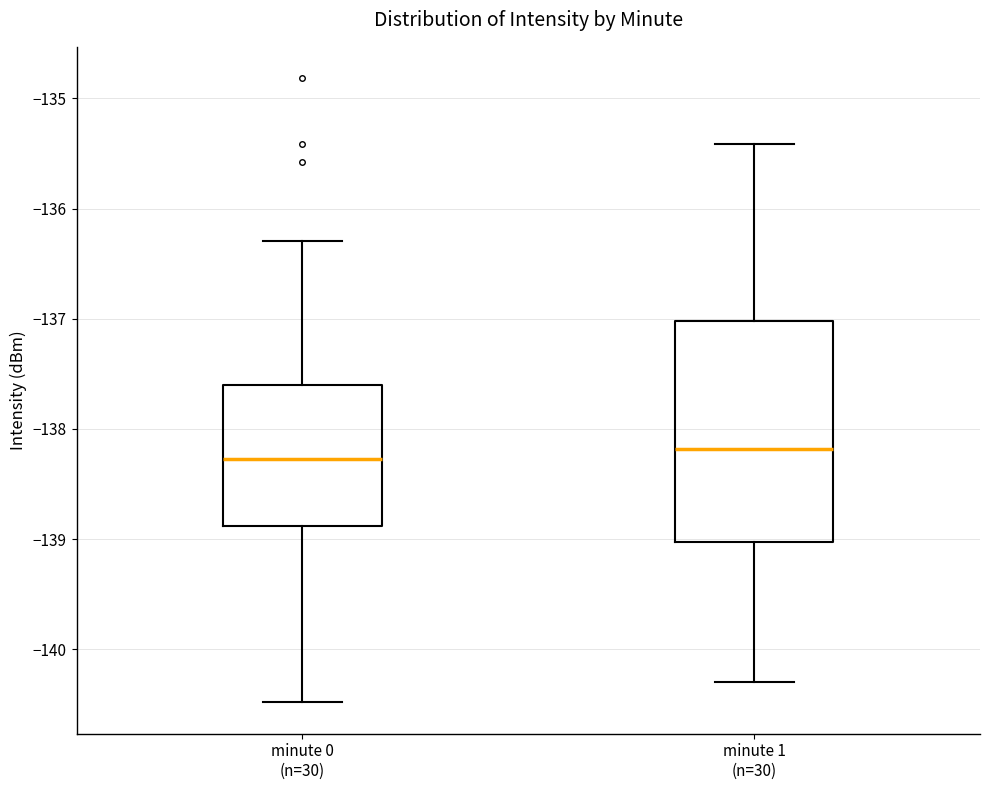

Reading left to right, read every box against the y-axis: the position of its median line, the range the box covers, and the ends of its whiskers. The values are not printed on the chart, so give them approximately, as read against the axis.

minute 0 (n=30): median -138.3, box -138.9 to -137.6, whiskers -140.5 to -136.3
minute 1 (n=30): median -138.2, box -139.0 to -137.0, whiskers -140.3 to -135.4